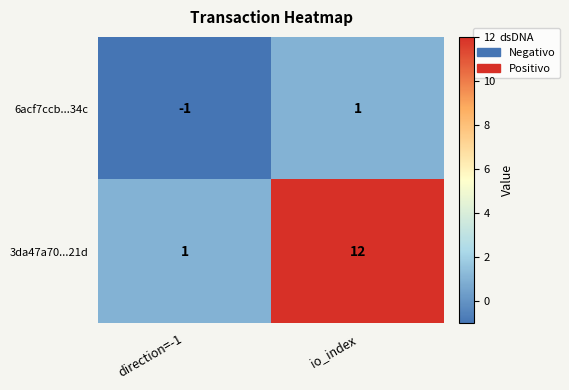

At which label does 3da47a70...21d reach its peak?

io_index